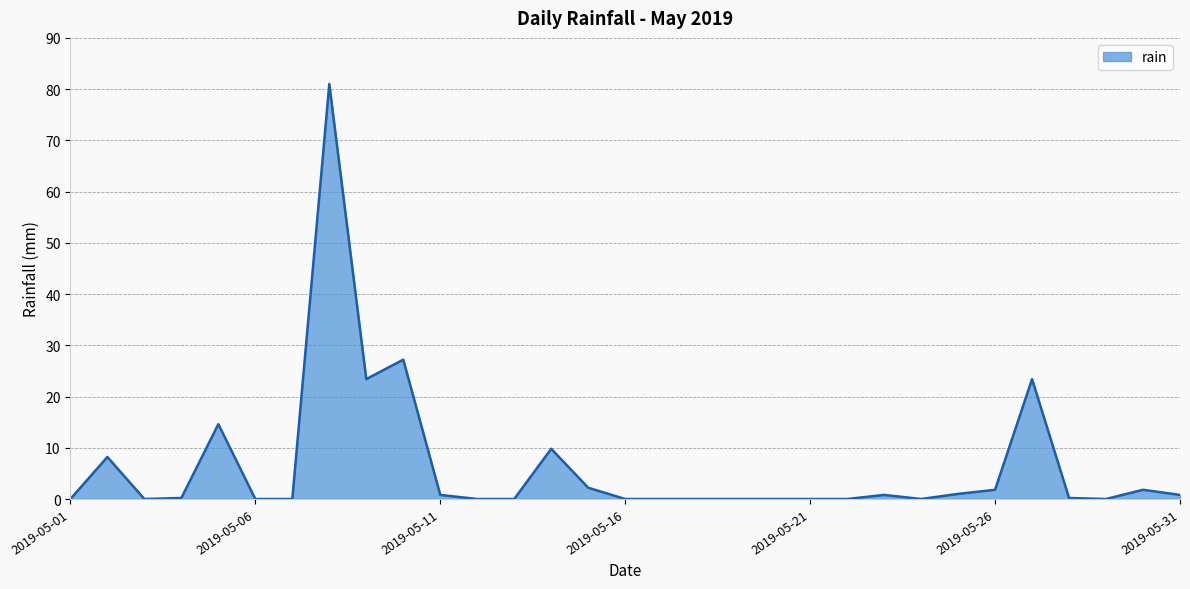

What is the maximum value shown in the chart?

81.0